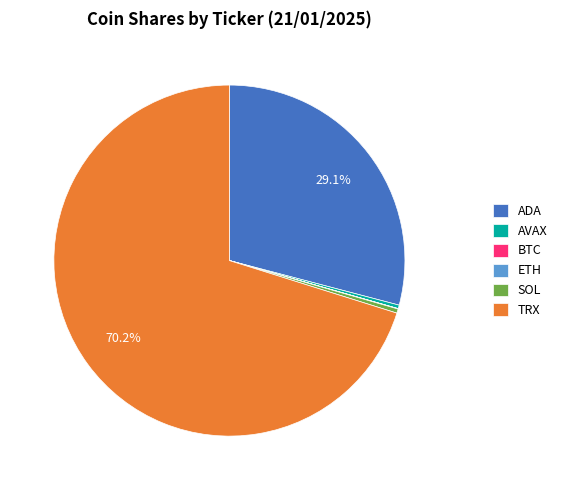

Which slice is the largest?

TRX